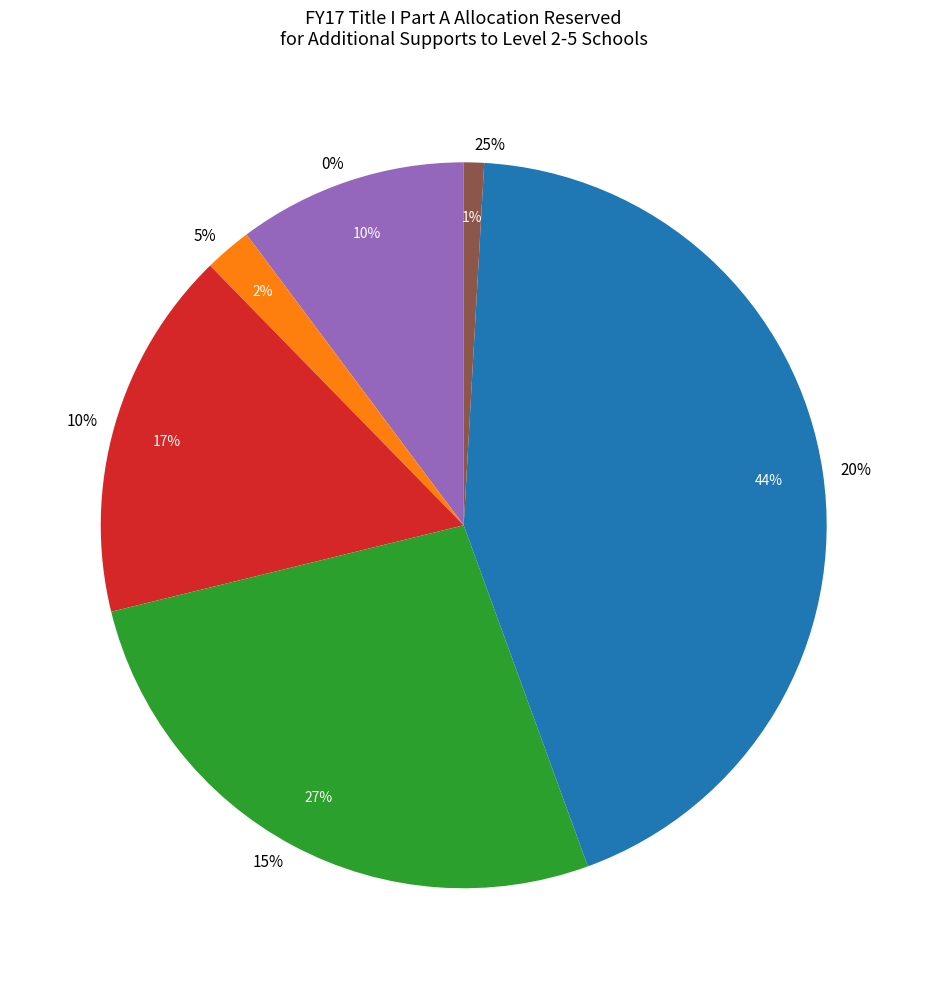

Which slice is the largest?

20%